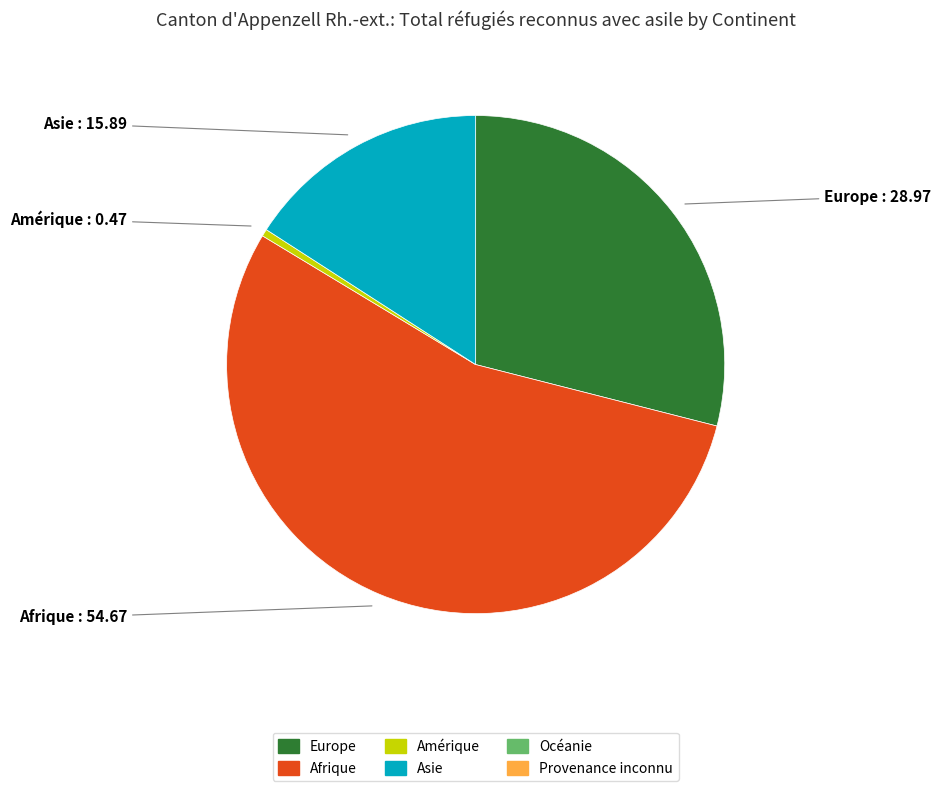

Is there any slice that represents more than half of the pie?

Yes